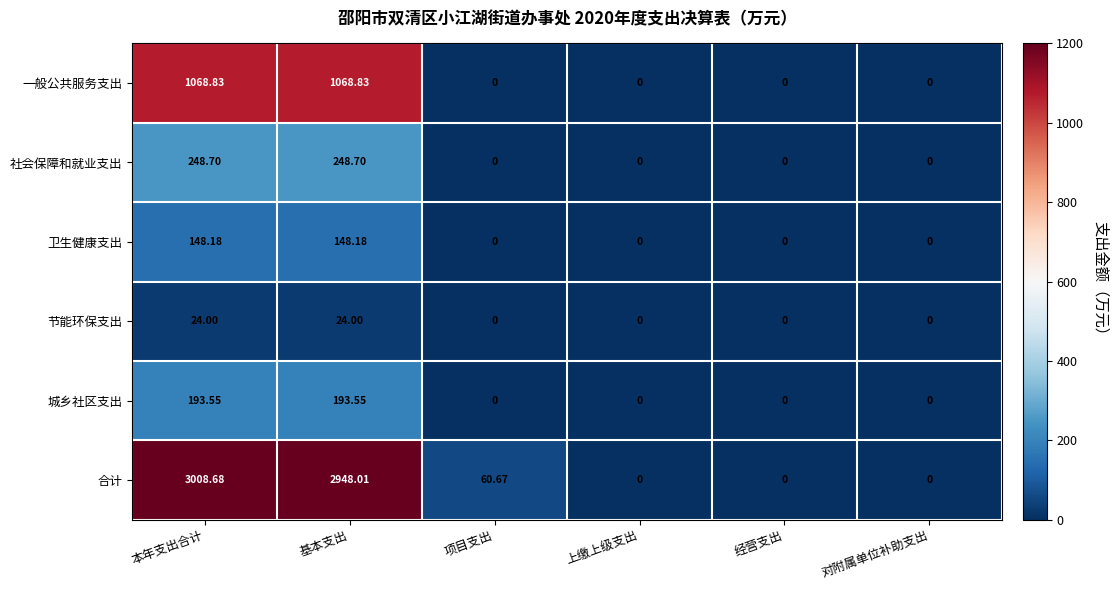

Which series has the largest total across all categories?

合计